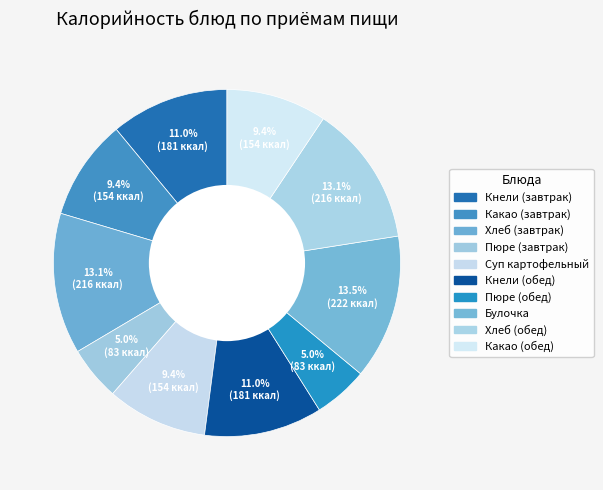

To the nearest percent, what is the average slice percentage?

10%